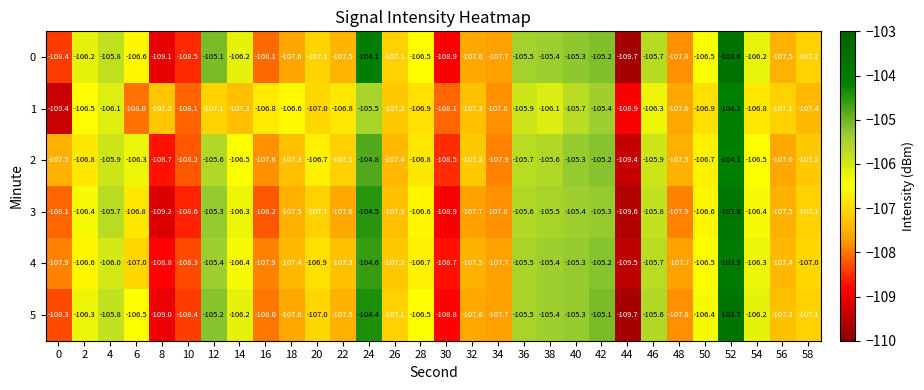

At which category is the sum across all series the highest?

52